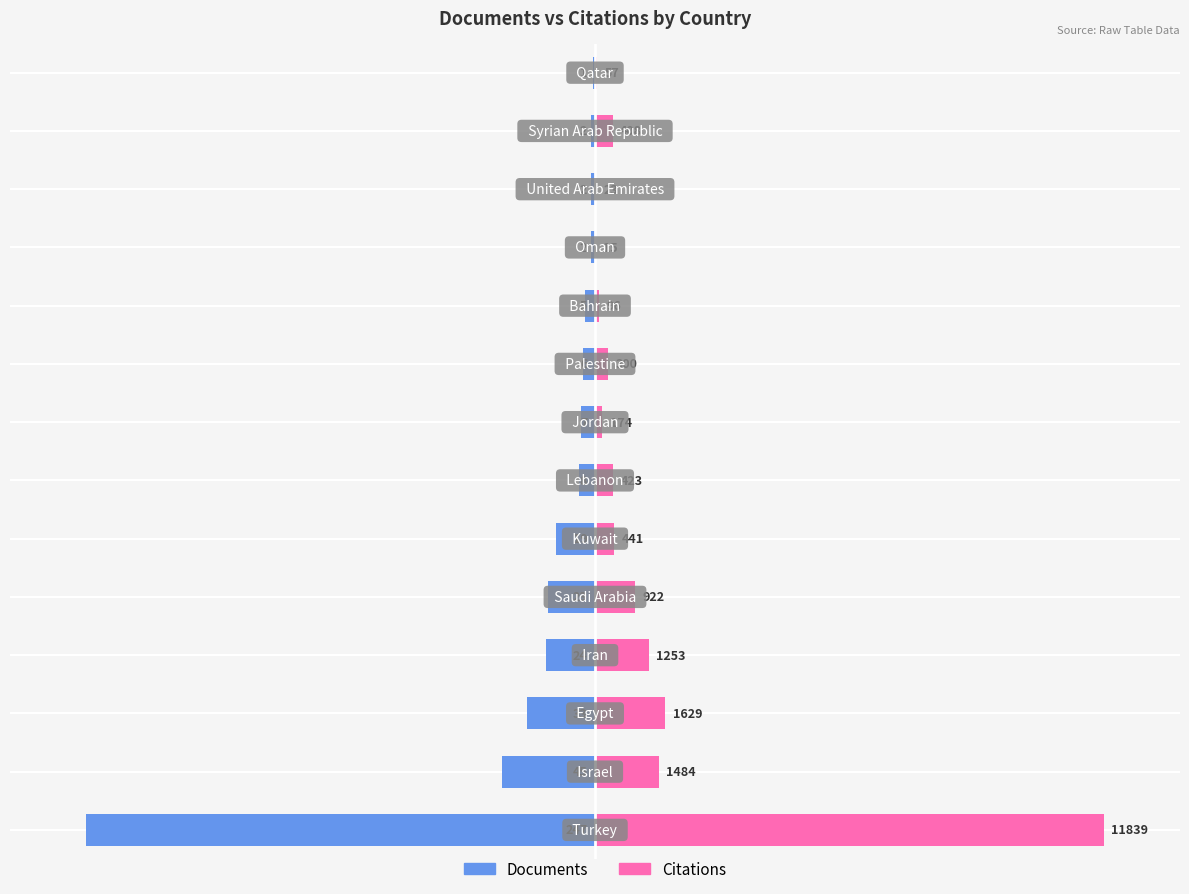

Which series has the largest total across all categories?

Citations